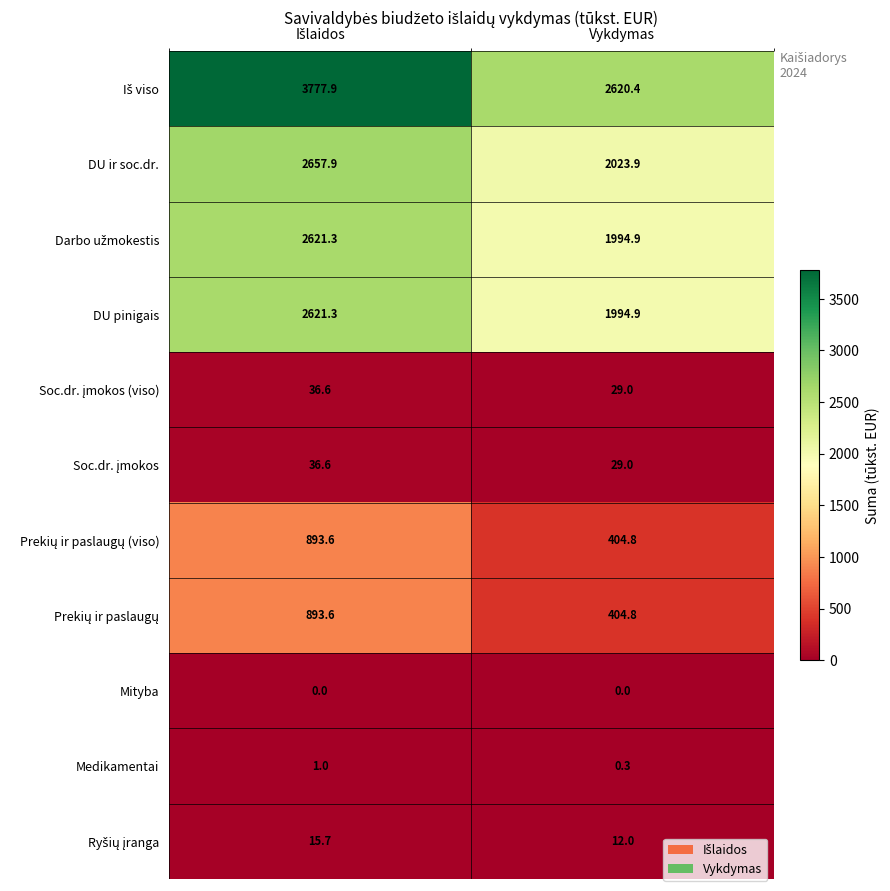

Which category has the lowest value in the DU ir soc.dr. series?

Vykdymas